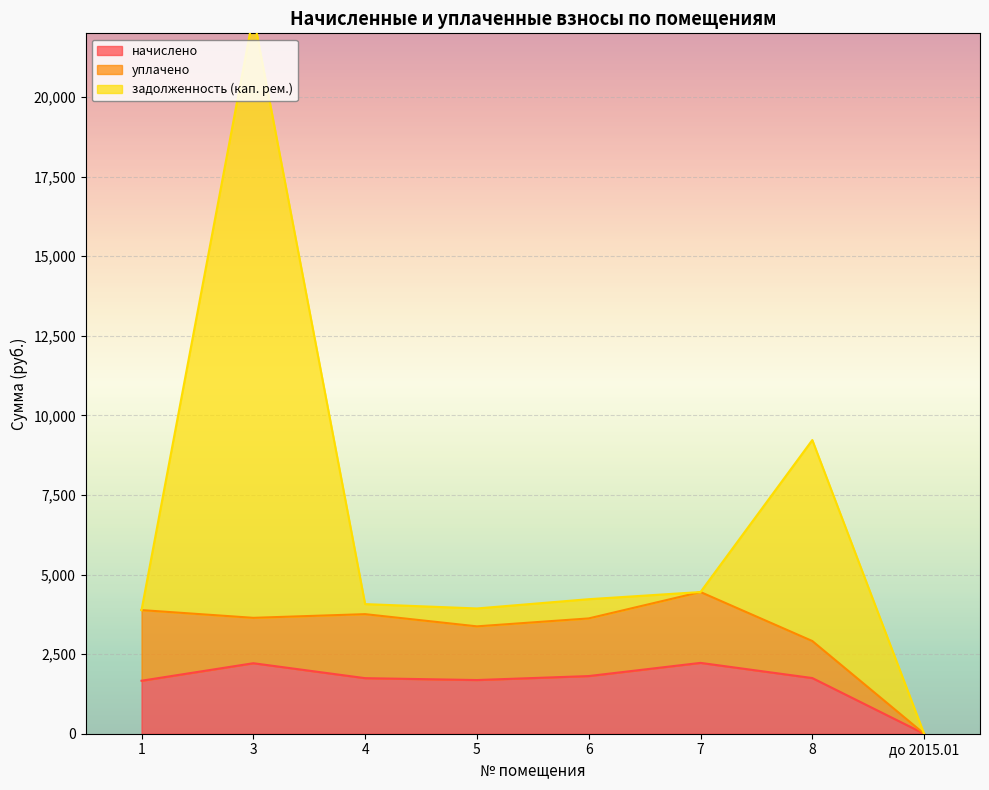

At which label does начислено reach its minimum?

до 2015.01